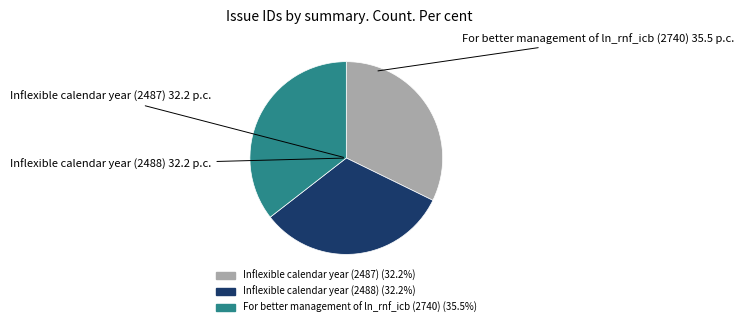

Is the sum of For better management of ln_rnf_icb (2740) and Inflexible calendar year (2487) greater than half?

Yes